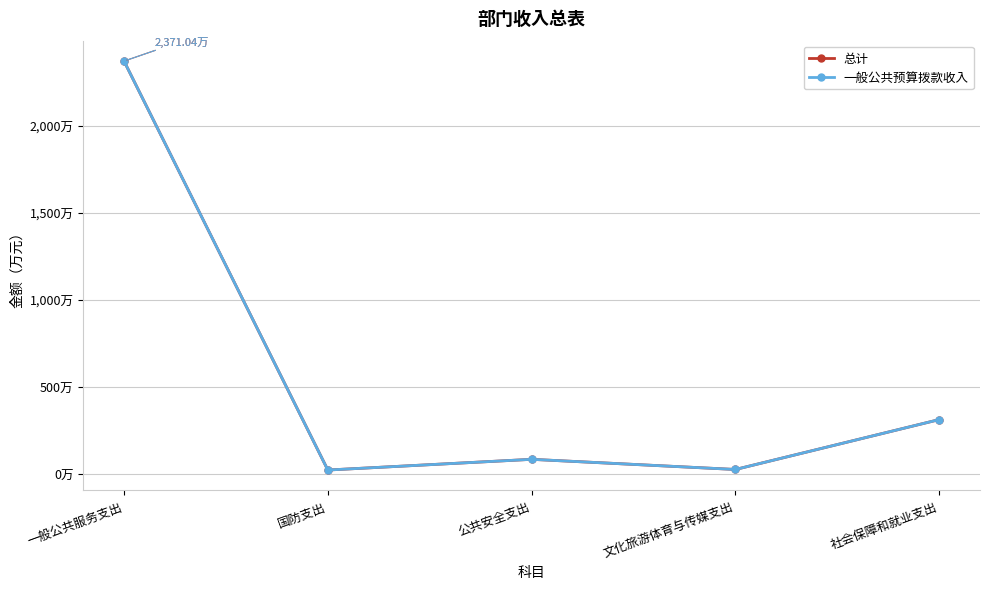

Is this an area chart (filled region under the line)?

No